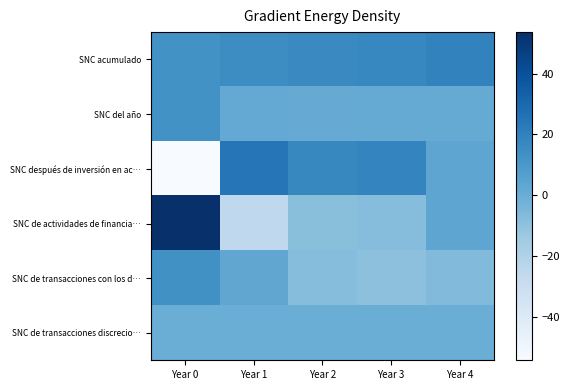

What is the total value across all series at Year 1?

19.5